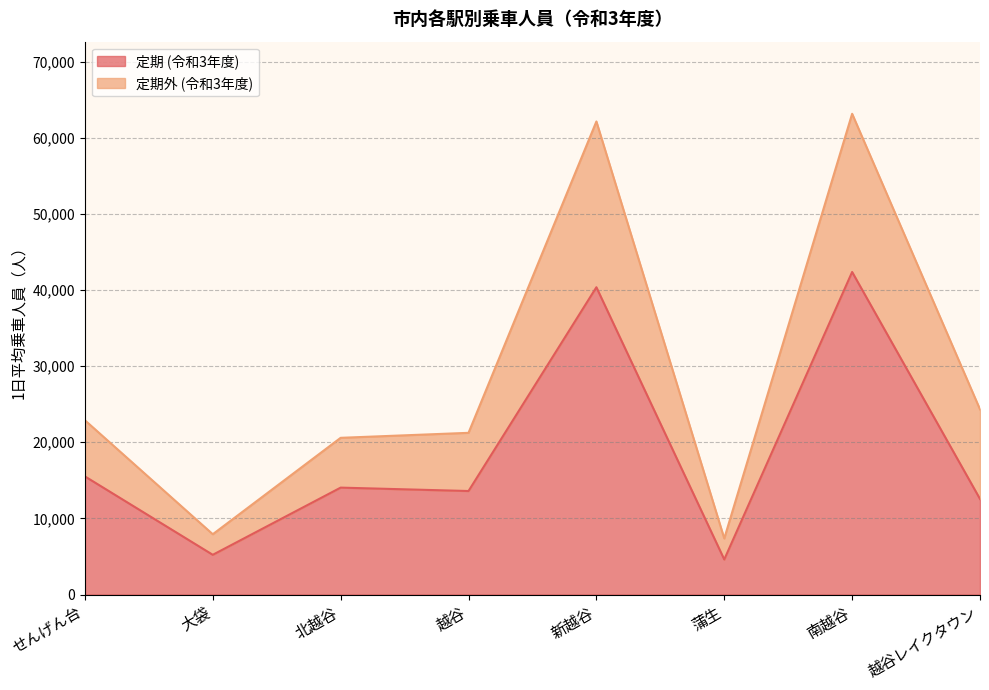

What is the difference between the highest and lowest values at 南越谷?

20777